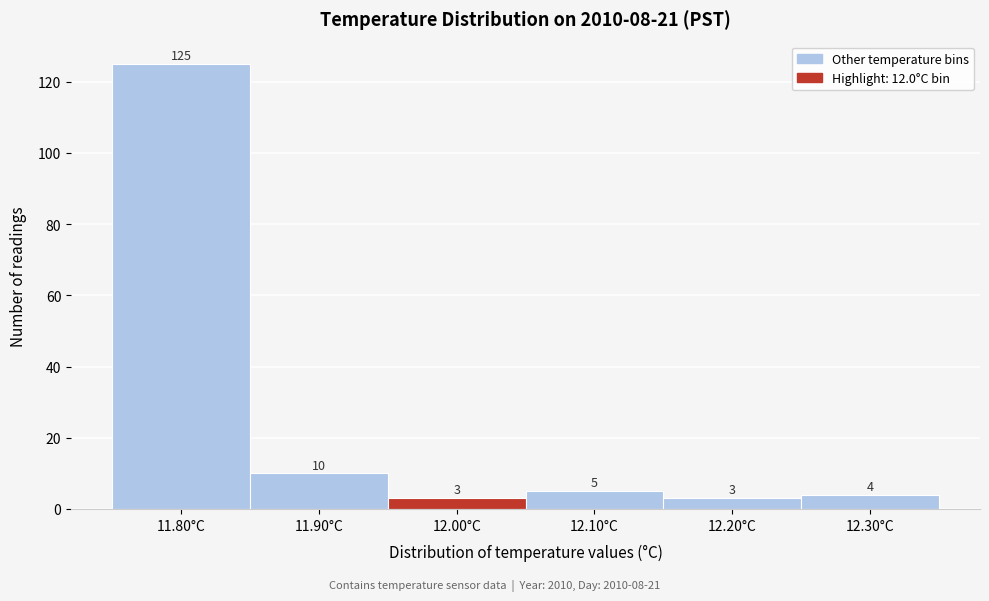

Reading left to right, list every bar in this chart as the range it spans on the x-axis followed by its height.

11.75 to 11.85: 125
11.85 to 11.95: 10
11.95 to 12.05: 3
12.05 to 12.15: 5
12.15 to 12.25: 3
12.25 to 12.35: 4